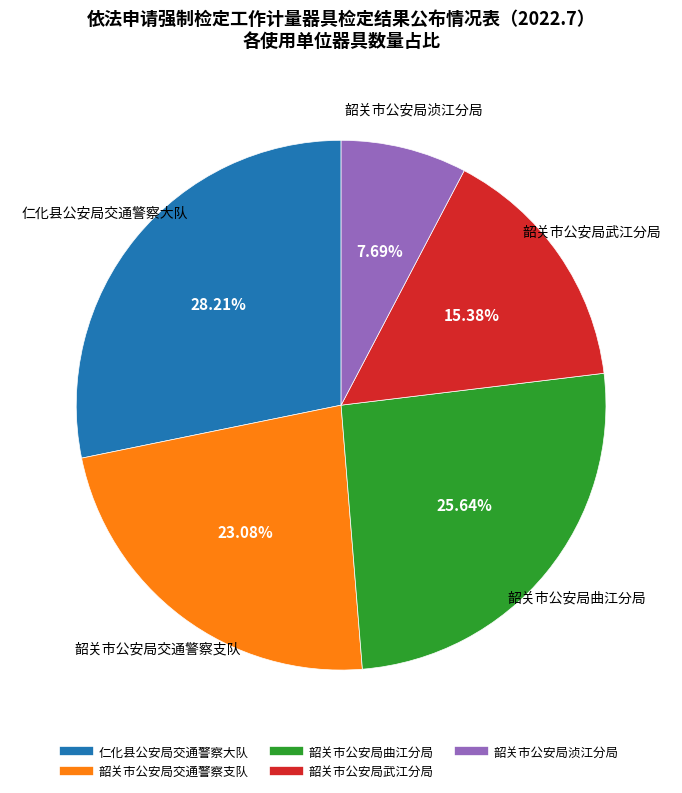

To the nearest percent, what portion does 韶关市公安局交通警察支队 represent?

23%